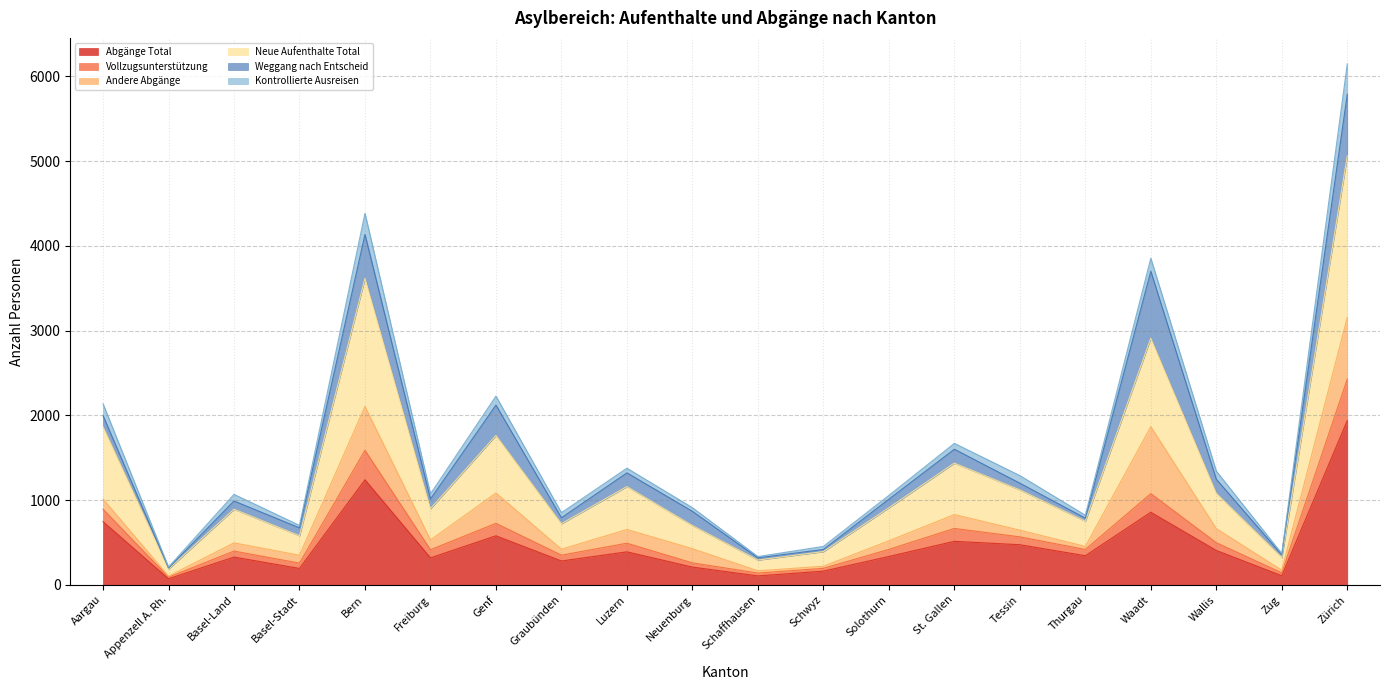

At which label is Abgänge Total closest to 1005?

Waadt